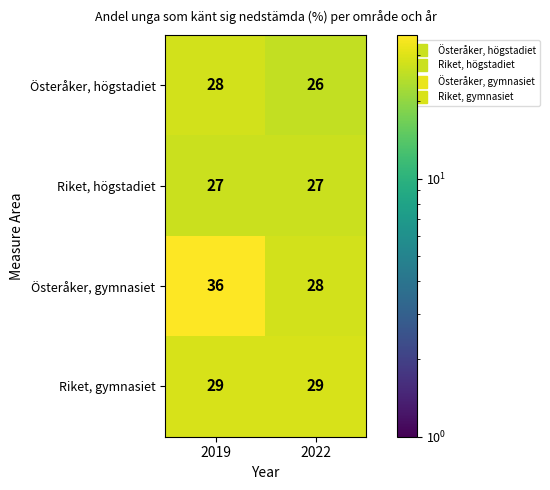

At which label does Österåker, gymnasiet reach its minimum?

2022